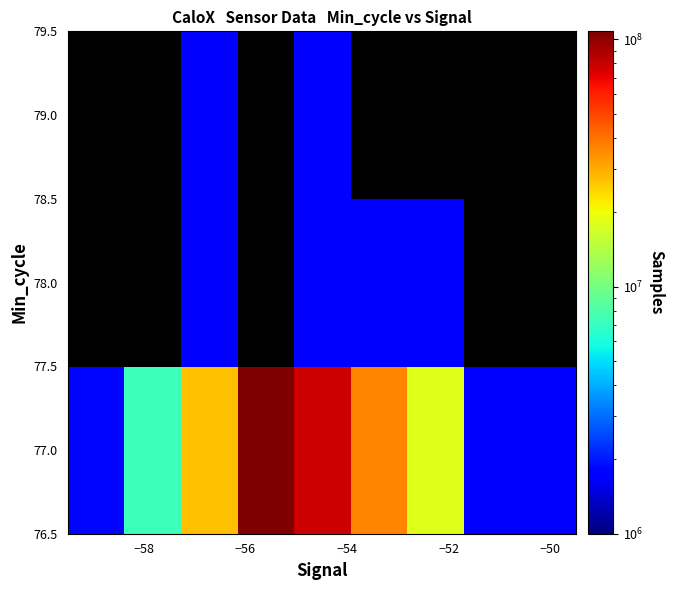

Count the number of categories in the chart.

9